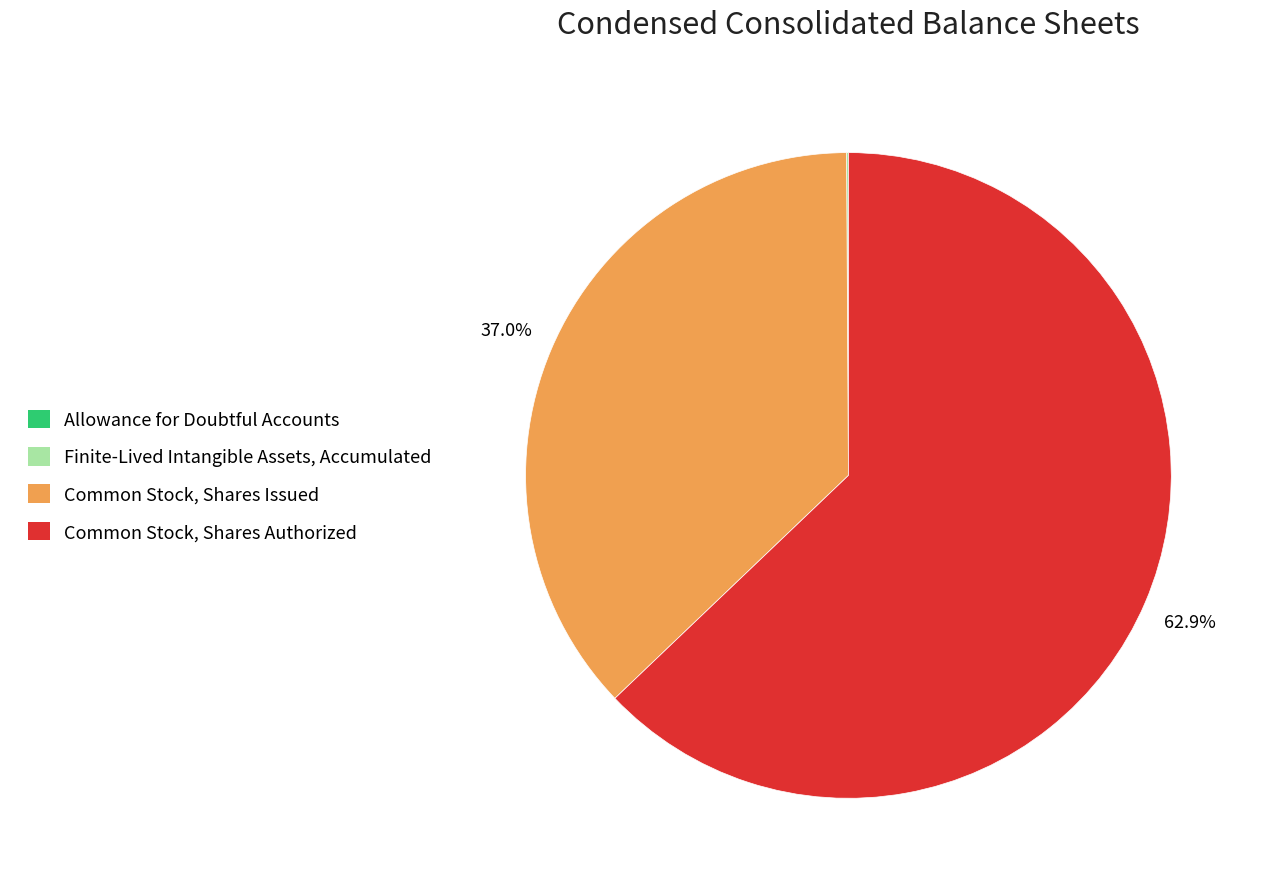

What is the largest slice in the pie chart?

Common Stock, Shares Authorized